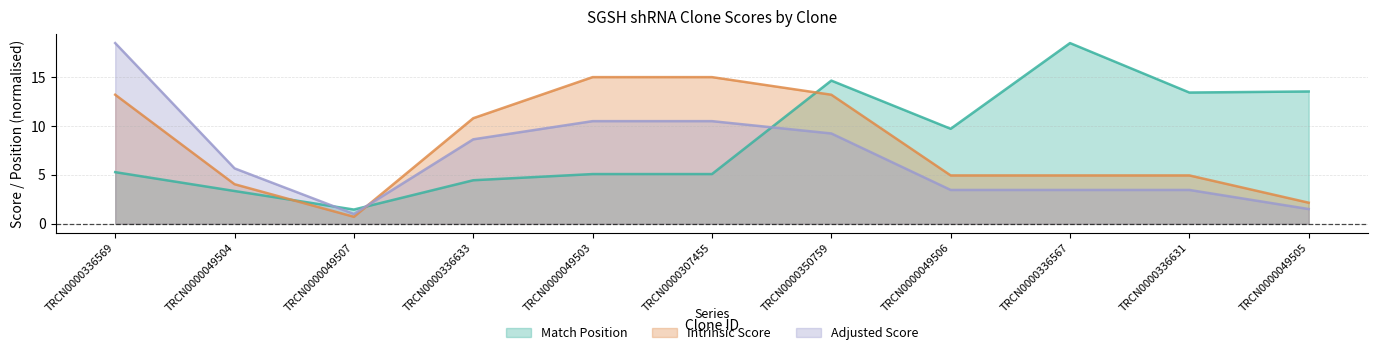

Reading right to left, extract all data points from this chart.

Match Position: 13.5	13.4	18.5	9.7	14.6	5.1	5.1	4.5	1.5	3.4	5.3
Intrinsic Score: 2.2	5.0	5.0	5.0	13.2	15.0	15.0	10.8	0.7	4.0	13.2
Adjusted Score: 1.5	3.5	3.5	3.5	9.2	10.5	10.5	8.6	1.0	5.7	18.5